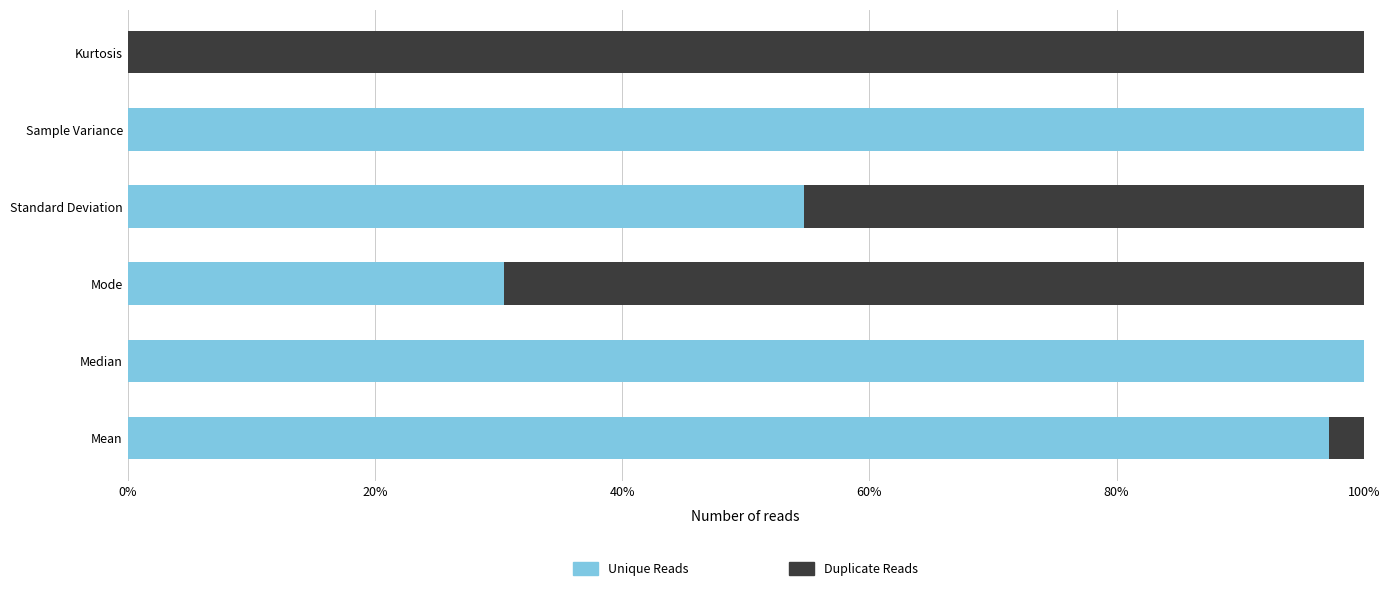

What is the highest value of the Unique Reads series?

100.0